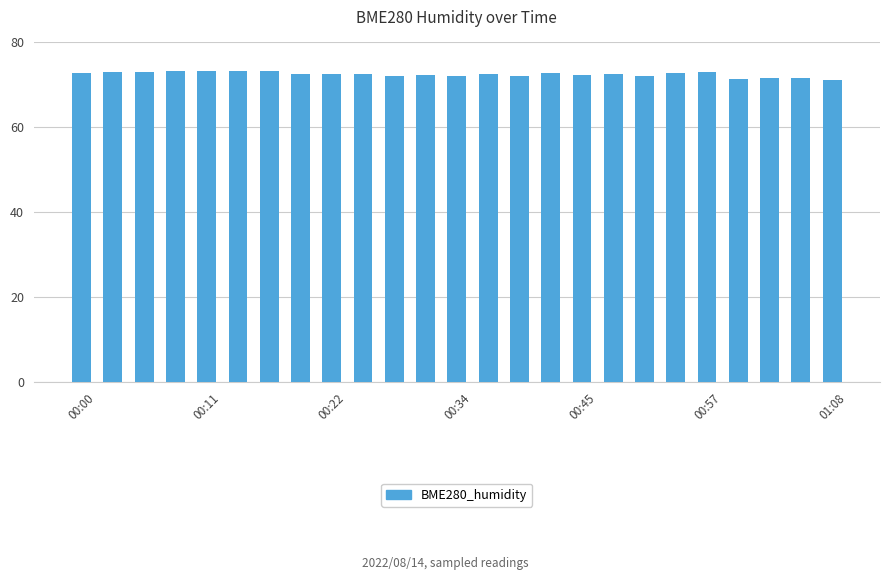

How many data points does each series have?

25